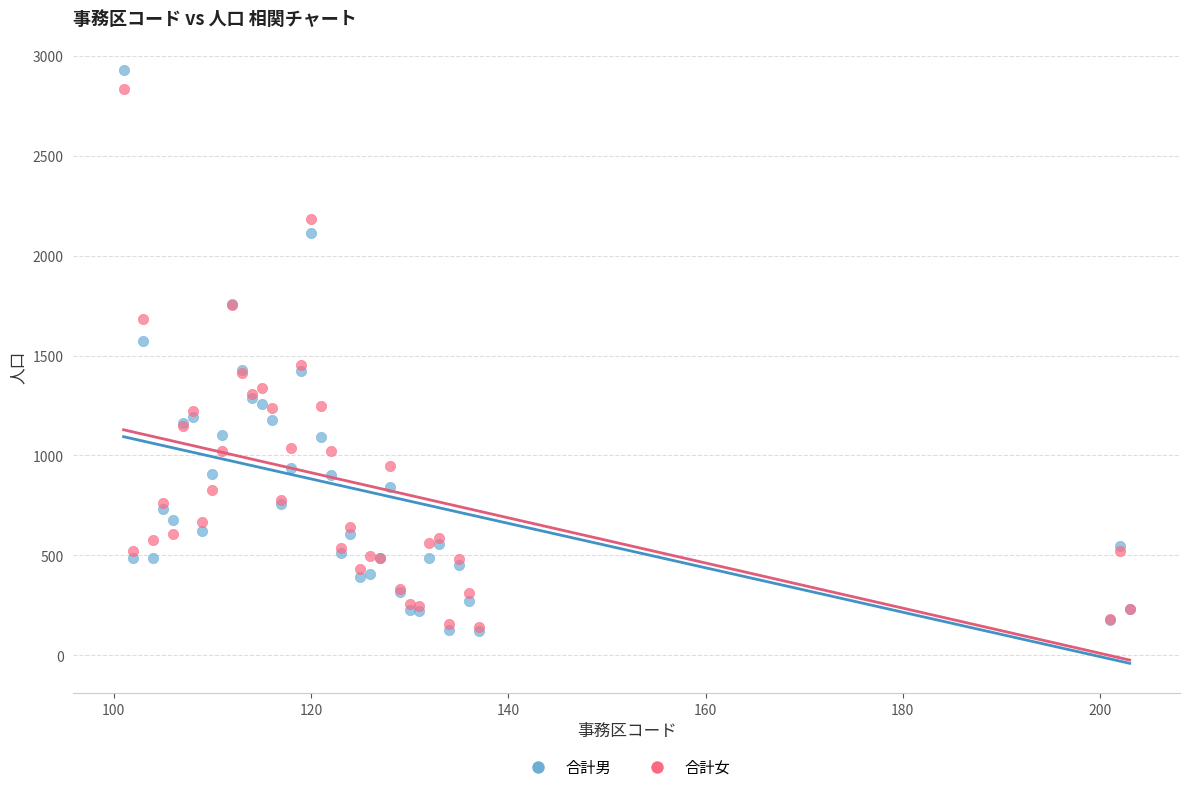

Which series contains the highest Y value?

合計男